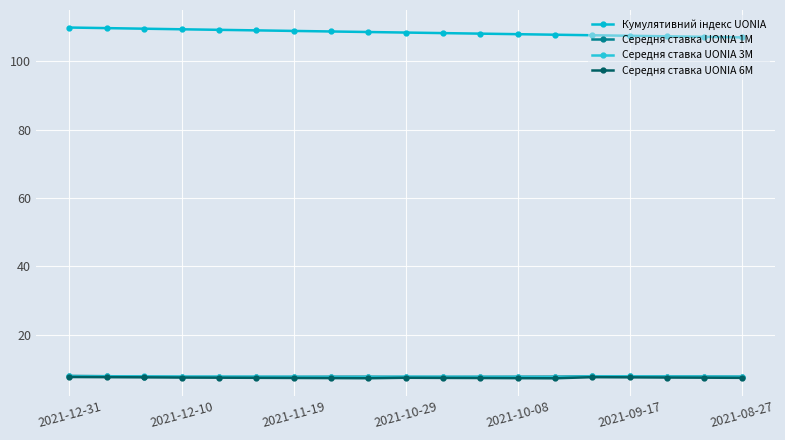

True or false: Кумулятивний індекс UONIA has more than 0 points higher than both neighbors.

False